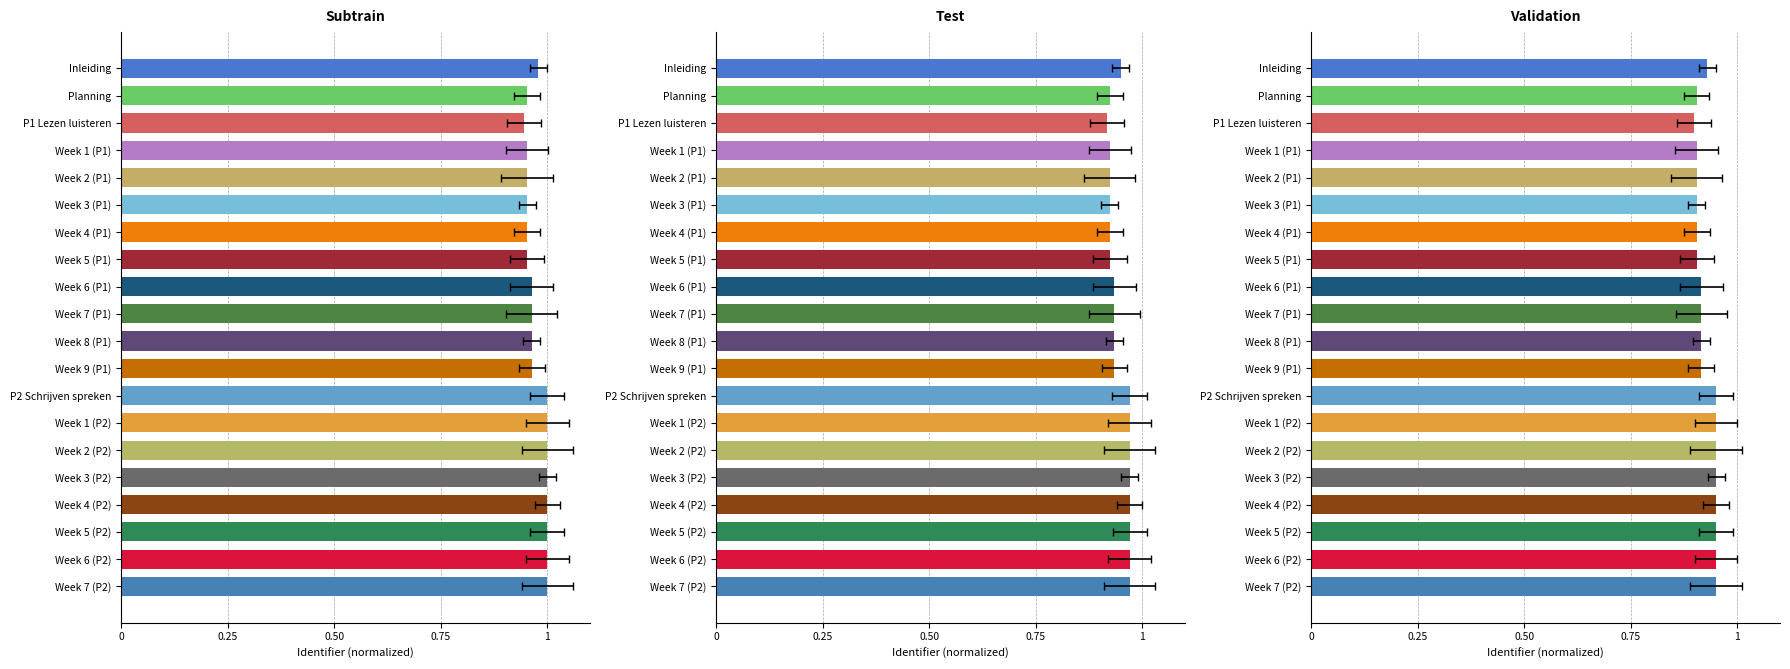

What value does the data have at Week 1 (P1)?

0.9